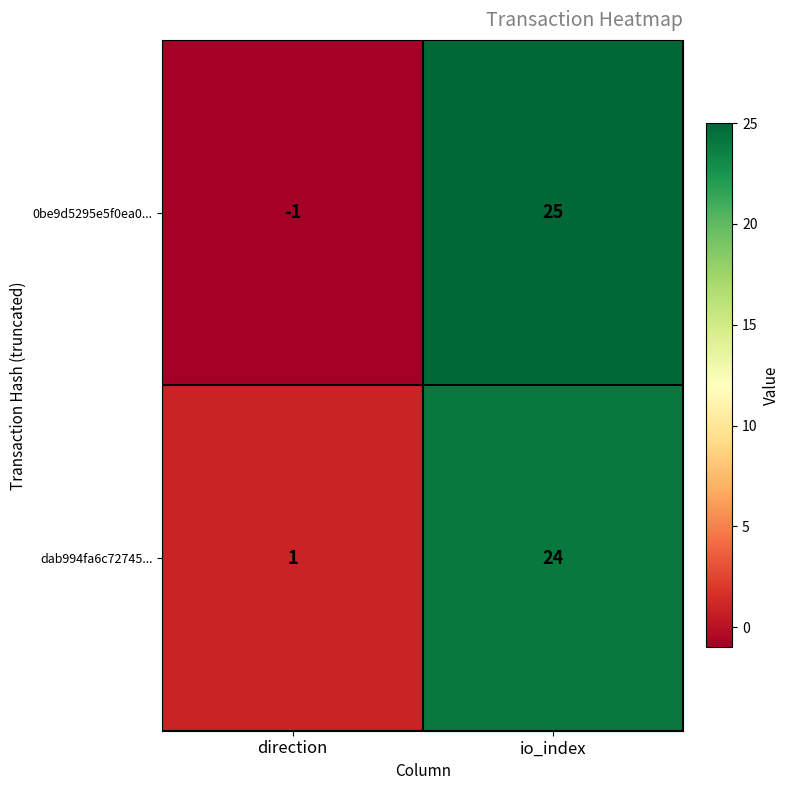

List the series in order of their overall mean, highest first.

dab994fa6c72745..., 0be9d5295e5f0ea0...